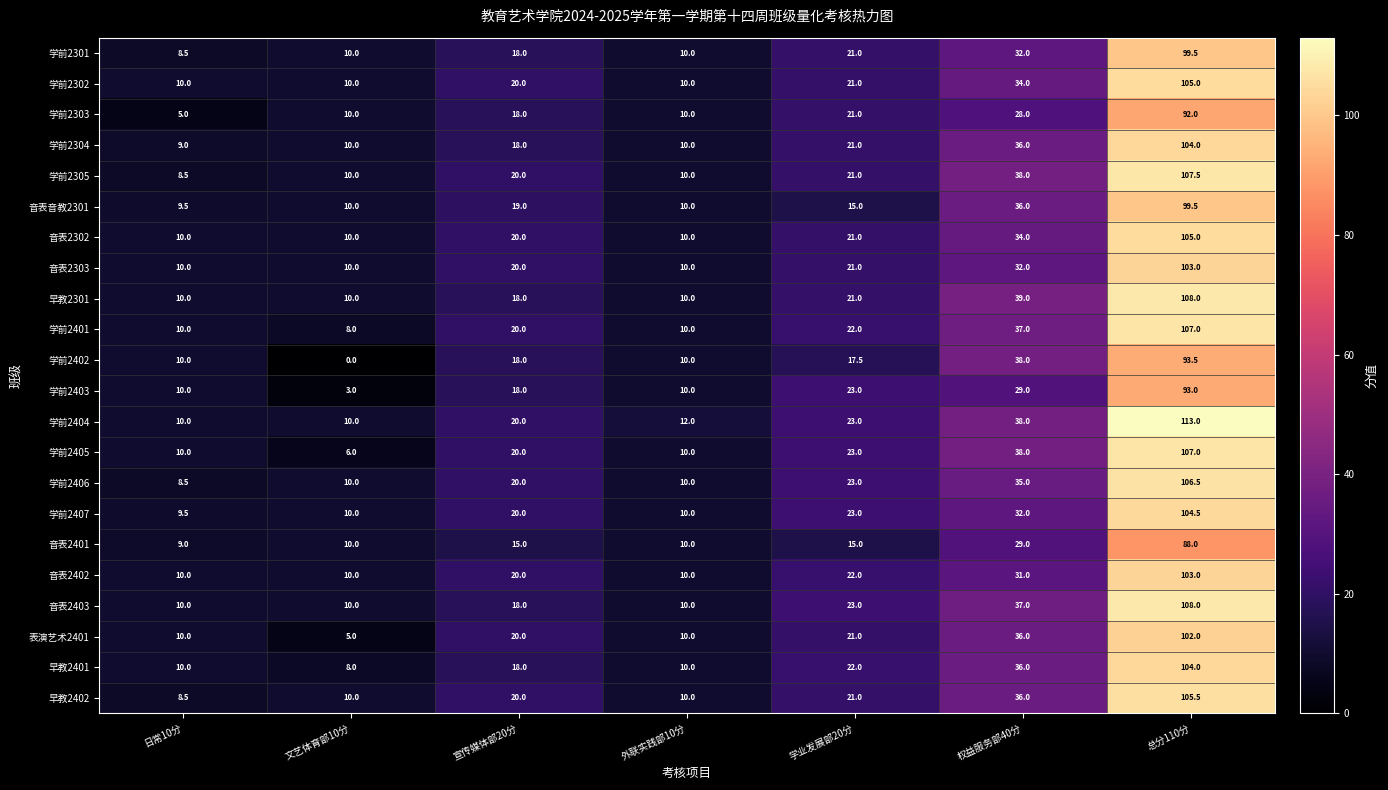

What is the greatest value displayed?

113.0